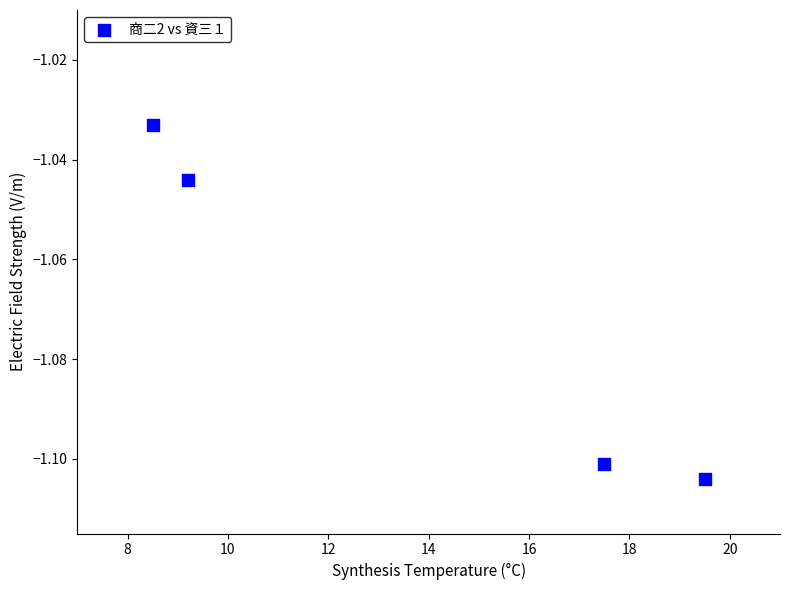

What is the average X value?

13.7